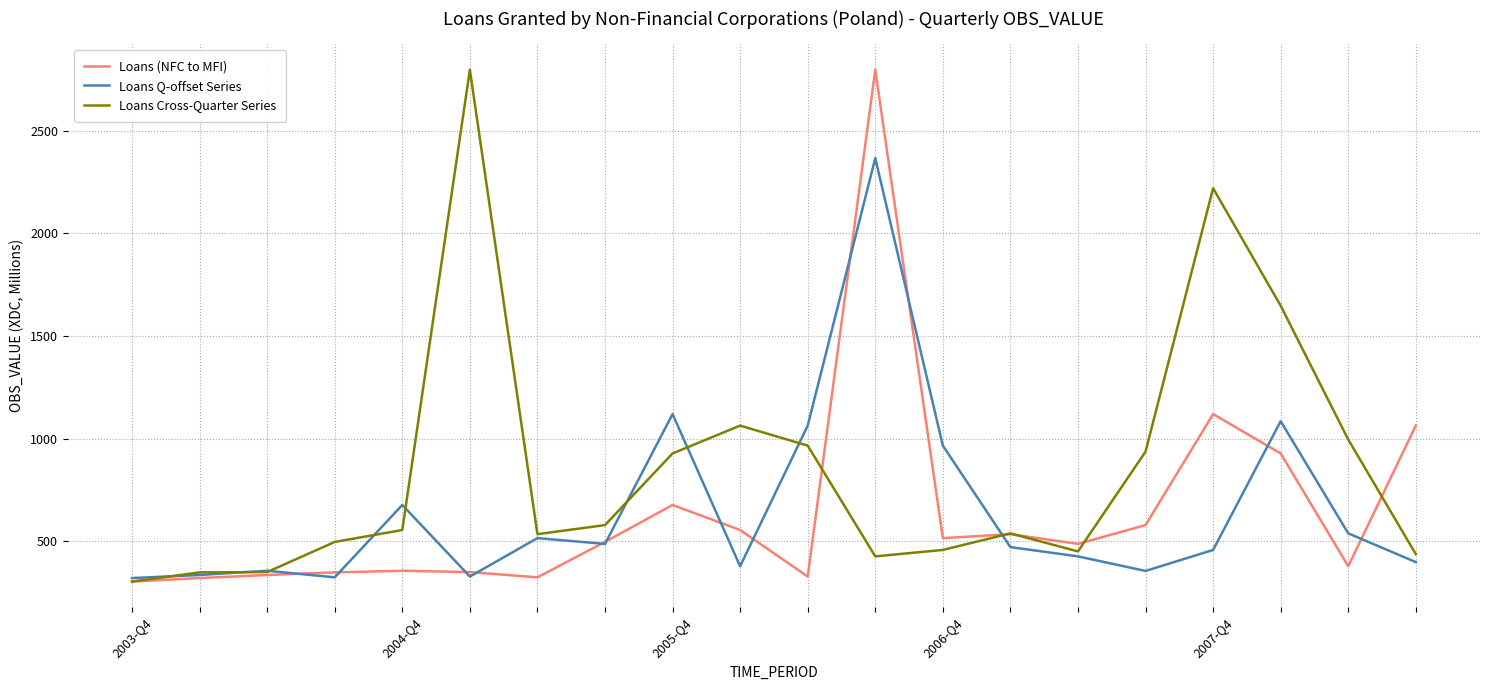

Which series has the largest total across all categories?

Loans Cross-Quarter Series